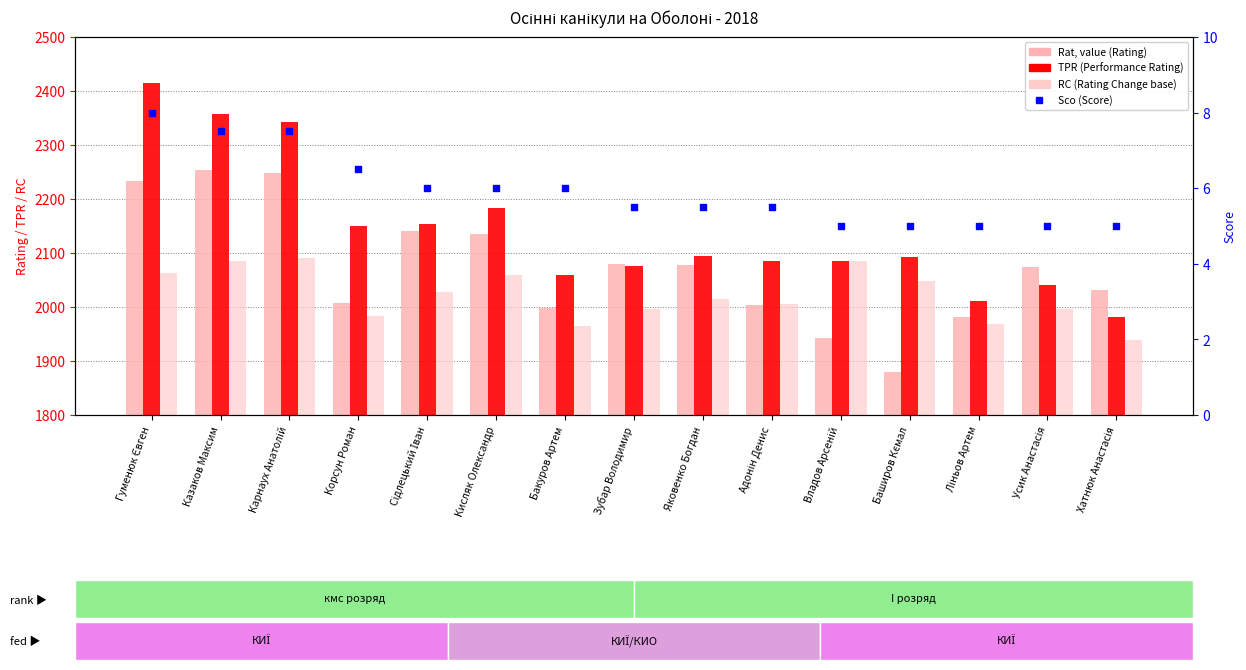

At which category is the sum across all series the highest?

Гуменюк Євген